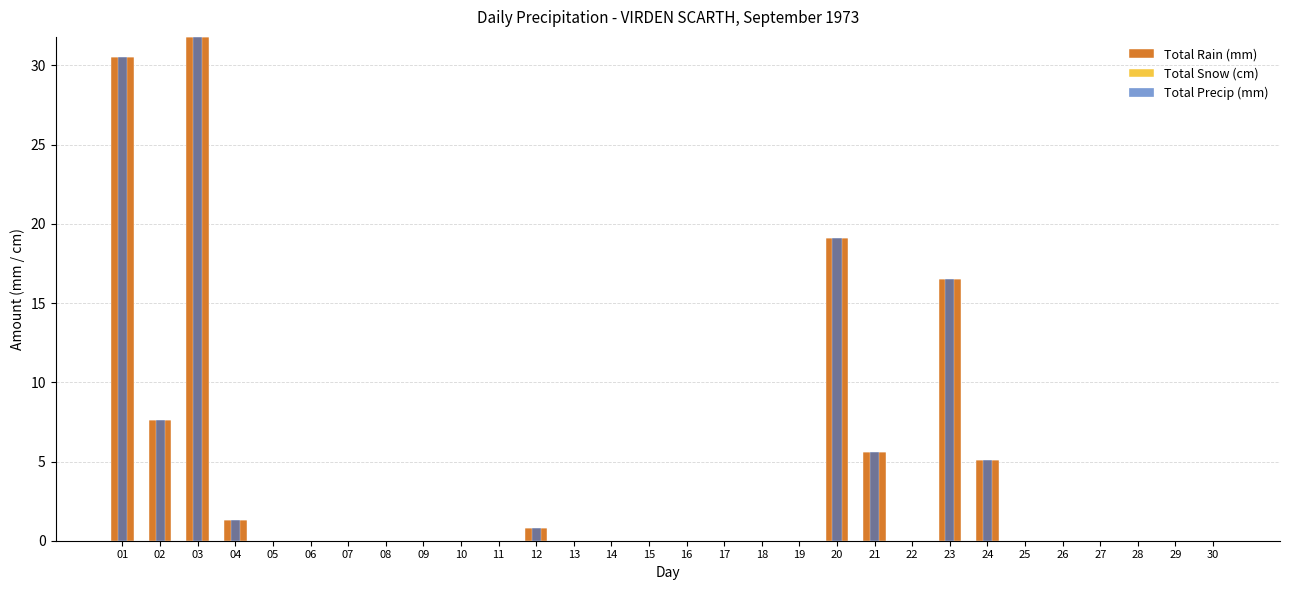

Reading left to right, what are all the values shown in this chart?

Total Rain (mm): 30.5	7.6	31.8	1.3	0.0	0.0	0.0	0.0	0.0	0.0	0.0	0.8	0.0	0.0	0.0	0.0	0.0	0.0	0.0	19.1	5.6	0.0	16.5	5.1	0.0	0.0	0.0	0.0	0.0	0.0
Total Snow (cm): 0.0	0.0	0.0	0.0	0.0	0.0	0.0	0.0	0.0	0.0	0.0	0.0	0.0	0.0	0.0	0.0	0.0	0.0	0.0	0.0	0.0	0.0	0.0	0.0	0.0	0.0	0.0	0.0	0.0	0.0
Total Precip (mm): 30.5	7.6	31.8	1.3	0.0	0.0	0.0	0.0	0.0	0.0	0.0	0.8	0.0	0.0	0.0	0.0	0.0	0.0	0.0	19.1	5.6	0.0	16.5	5.1	0.0	0.0	0.0	0.0	0.0	0.0